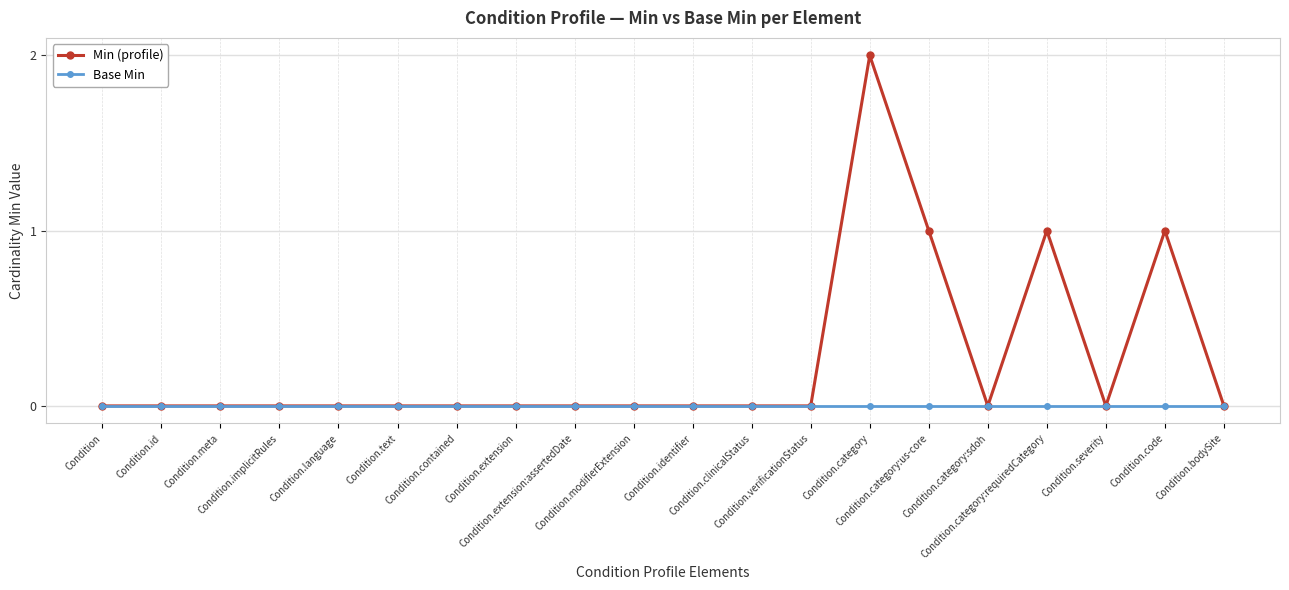

Which series has the largest total across all categories?

Min (profile)